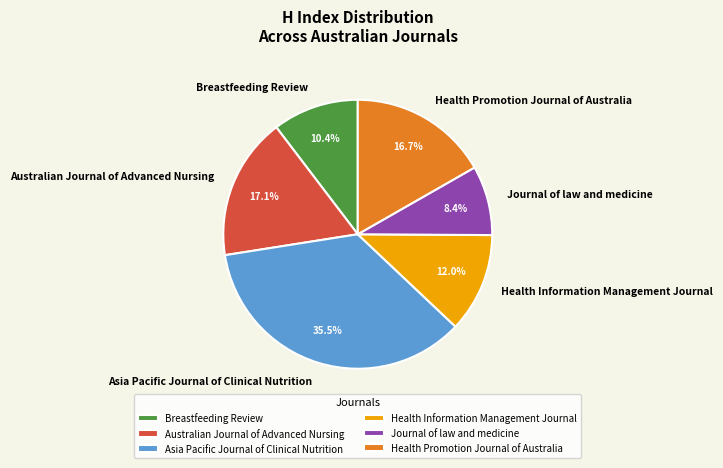

To the nearest percent, what percentage of the pie is Australian Journal of Advanced Nursing?

17%